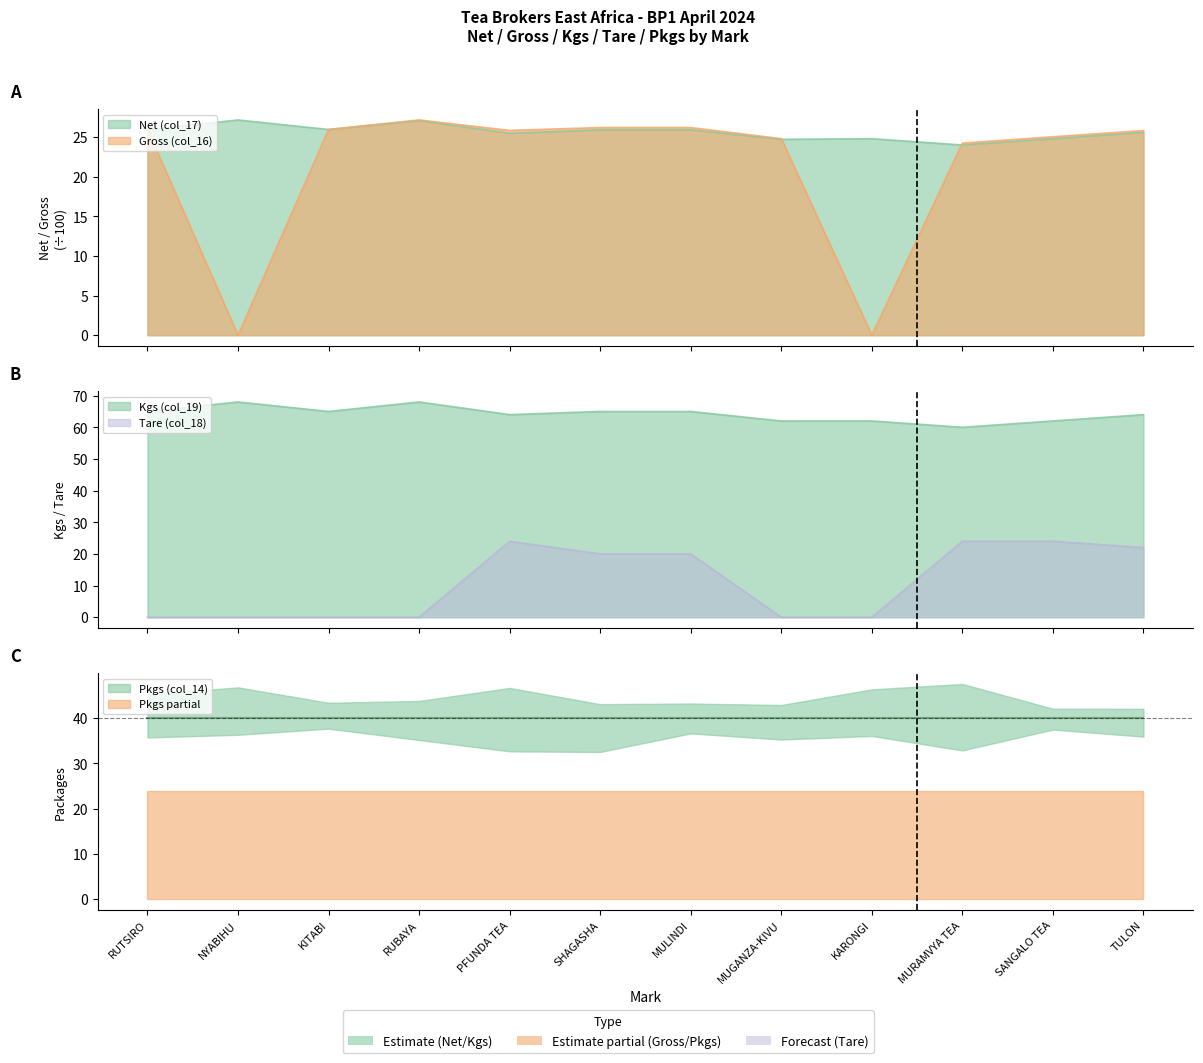

What is the difference between the second highest and second lowest values in the Tare (col_18) series?

24.0